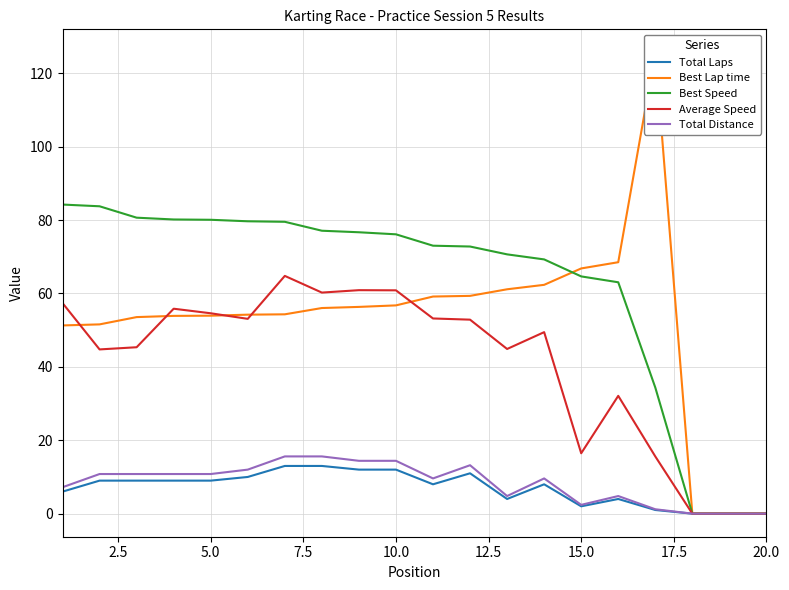

Is it true that Total Laps equals 9.0 at 5.0?

True